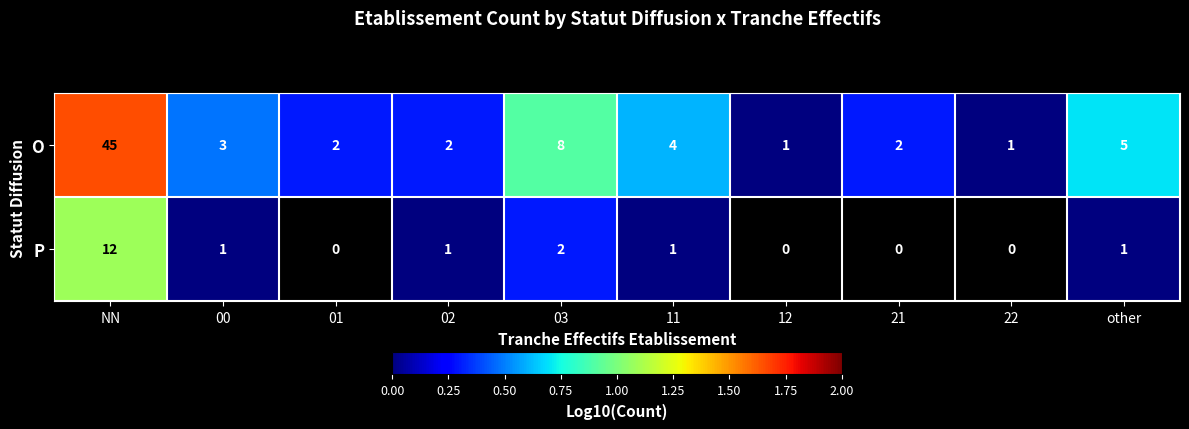

Is it true that P equals -0.7 at 11?

False